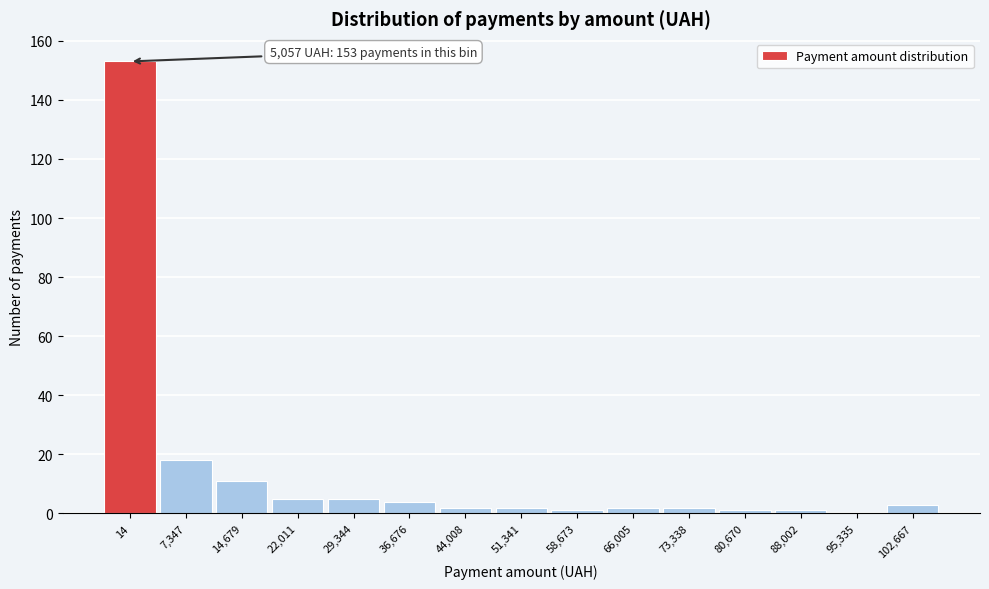

Reading right to left, transcribe all the data shown in this chart.

102,667=3	95,335=0	88,002=1	80,670=1	73,338=2	66,005=2	58,673=1	51,341=2	44,008=2	36,676=4	29,344=5	22,011=5	14,679=11	7,347=18	14=153